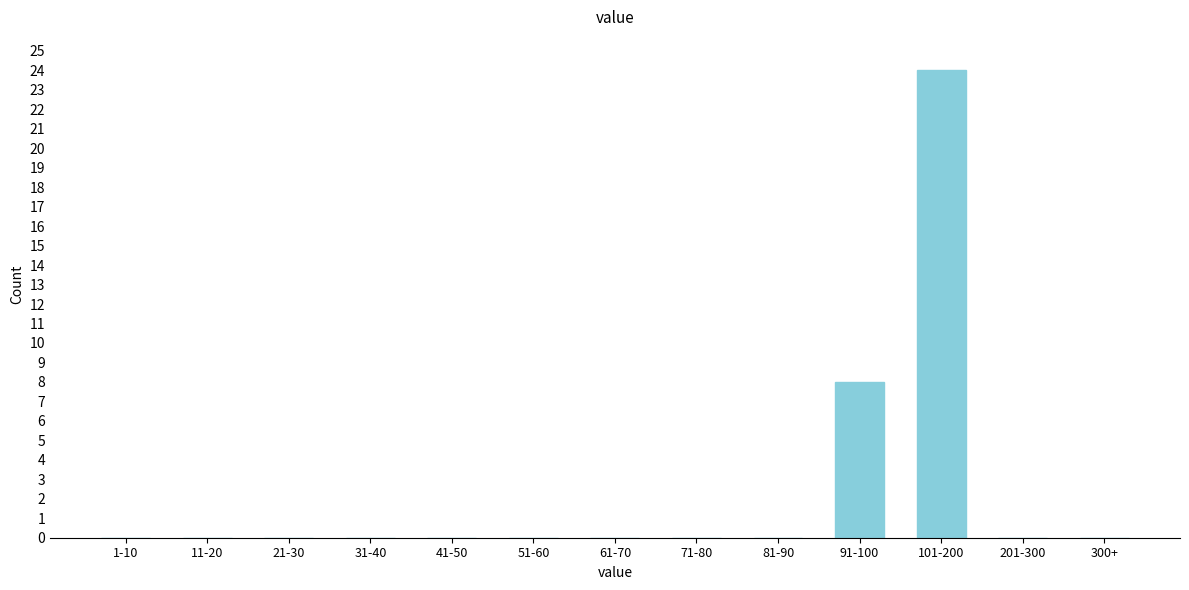

Reading right to left, list all the values displayed in this chart.

300+=0	201-300=0	101-200=24	91-100=8	81-90=0	71-80=0	61-70=0	51-60=0	41-50=0	31-40=0	21-30=0	11-20=0	1-10=0